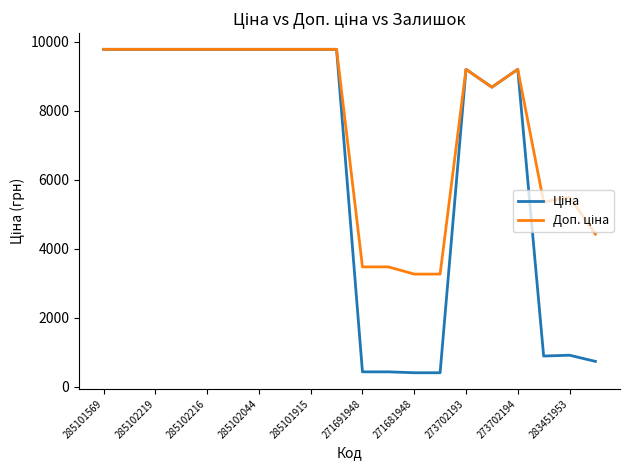

What is the greatest value displayed?

9775.5